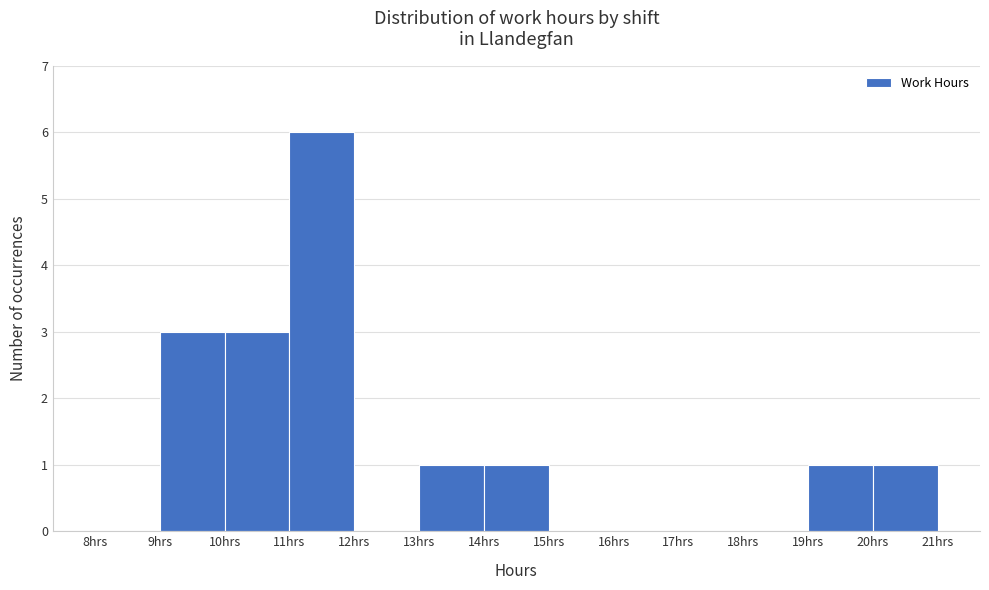

Reading left to right, list every bar in this chart as the range it spans on the x-axis followed by its height. The values are not printed on the chart, so give them approximately, as read against the axis.

8 to 9: 0
9 to 10: 3
10 to 11: 3
11 to 12: 6
12 to 13: 0
13 to 14: 1
14 to 15: 1
15 to 16: 0
16 to 17: 0
17 to 18: 0
18 to 19: 0
19 to 20: 1
20 to 21: 1